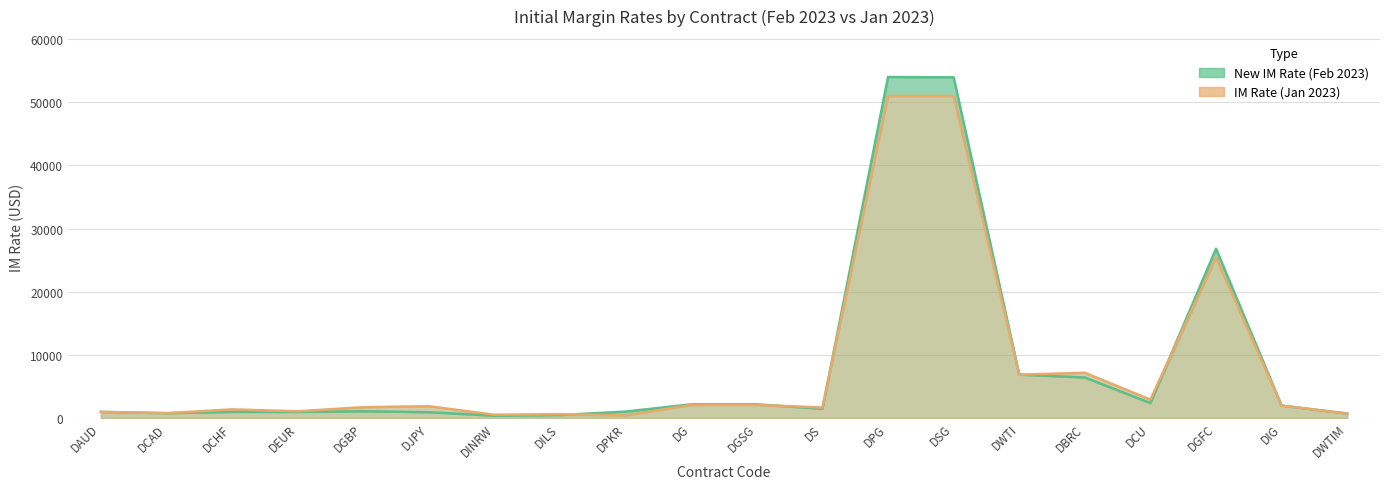

Does the chart display data point markers on the line(s)?

No